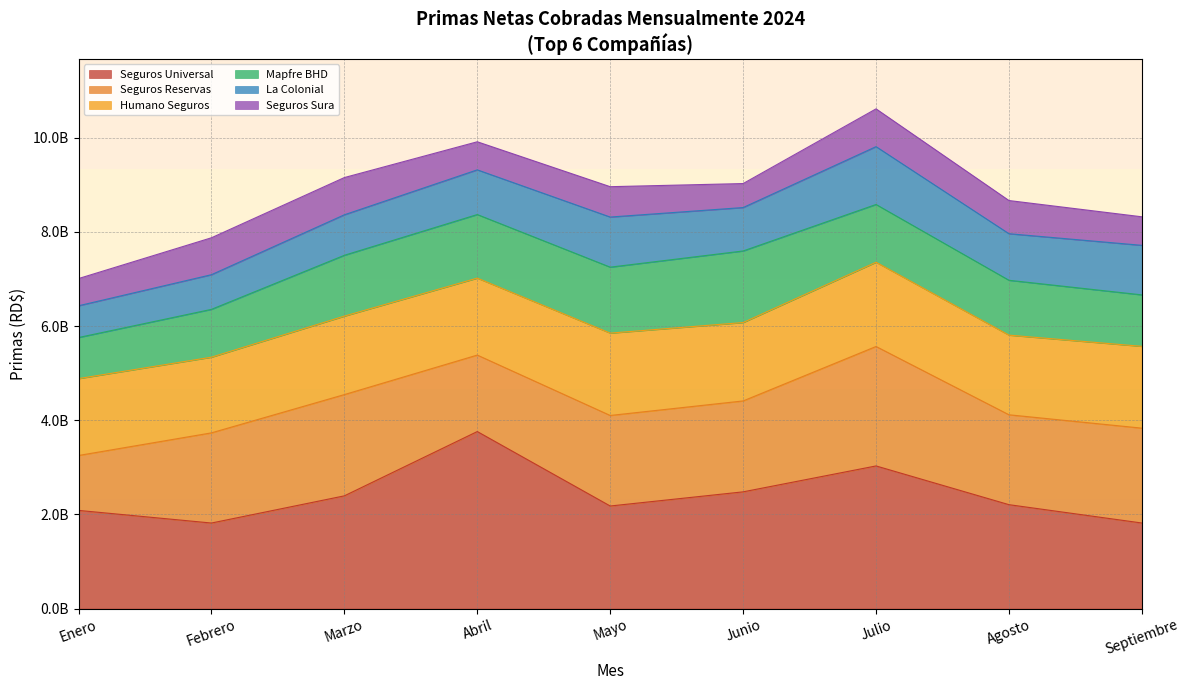

Does the chart display data point markers on the line(s)?

No